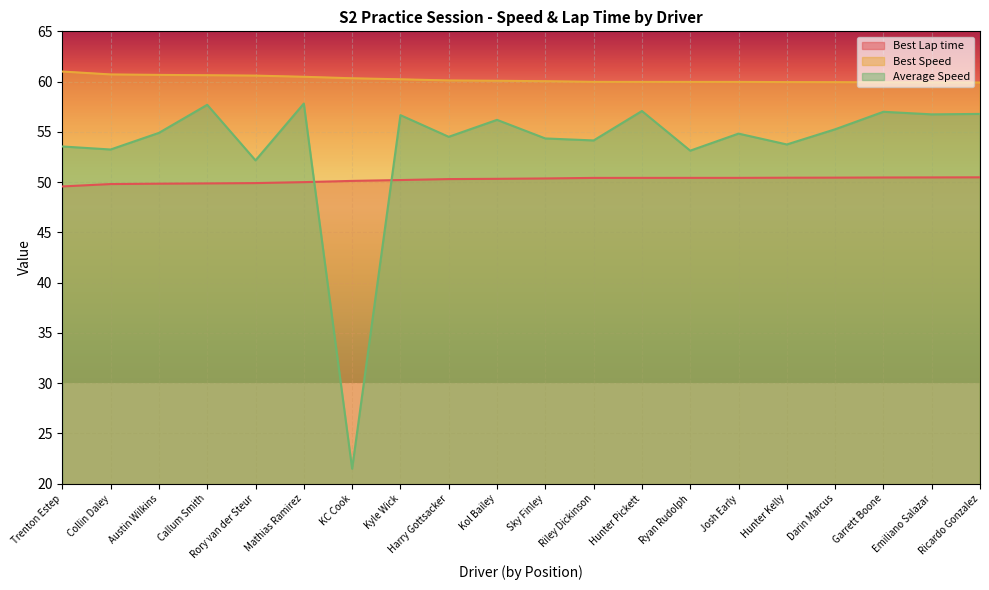

What is the label of the 10th point from the left?

Kol Bailey